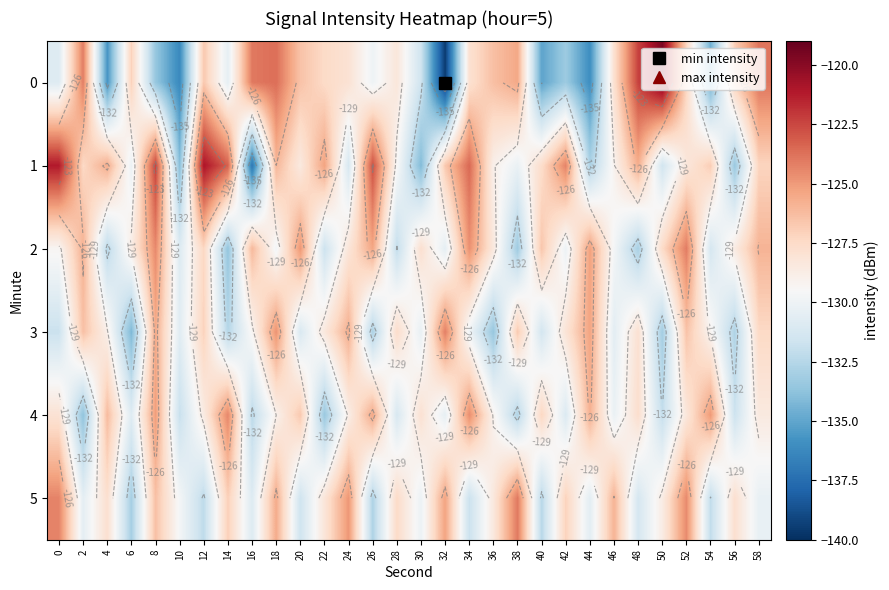

How many values in the 2 series are below -128?

17